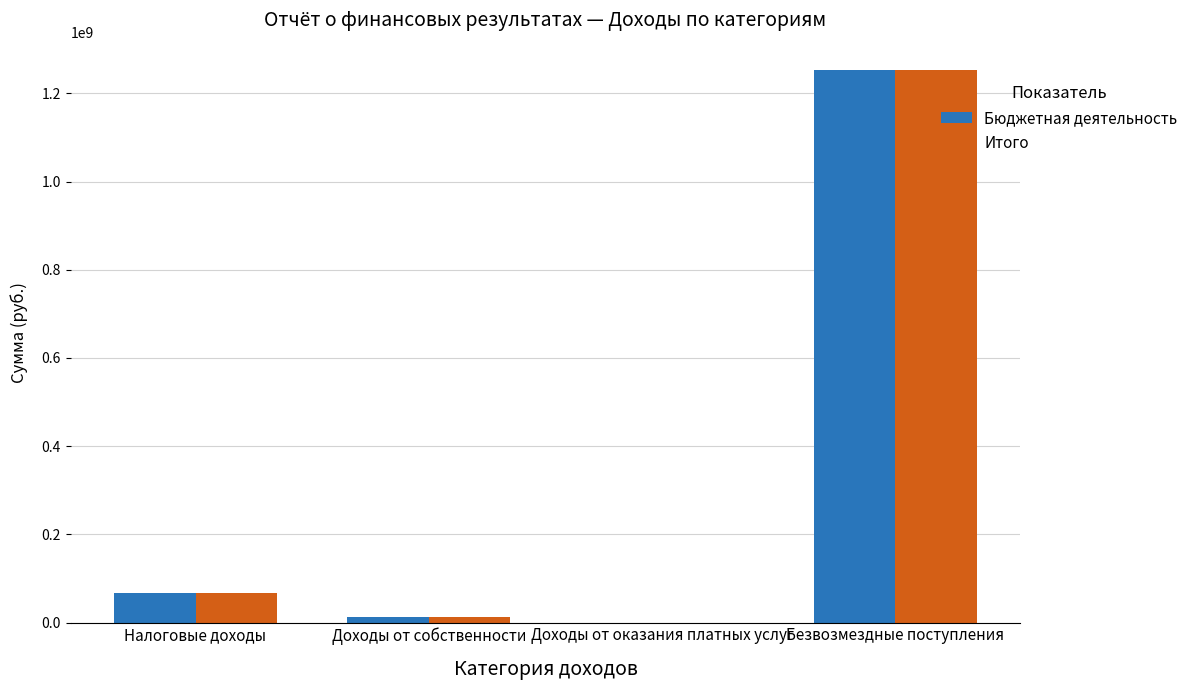

What is the total value across all series at Безвозмездные поступления?

2505110876.1